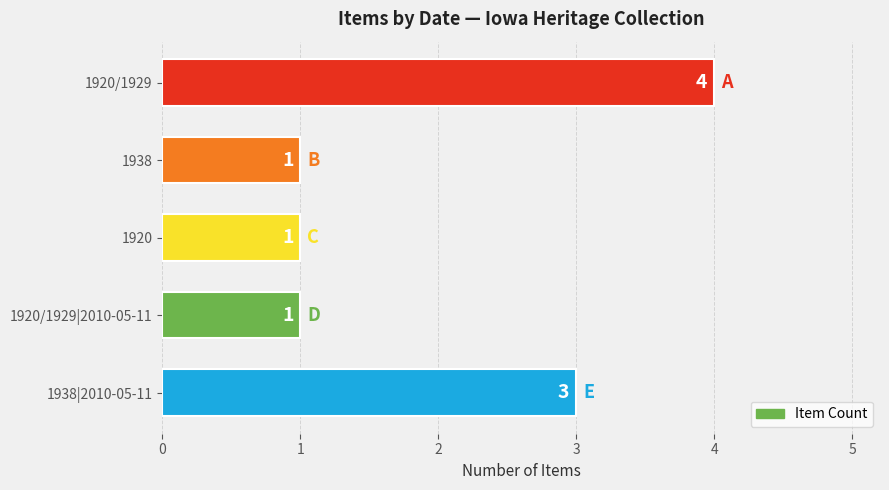

Are the bars horizontal?

Yes